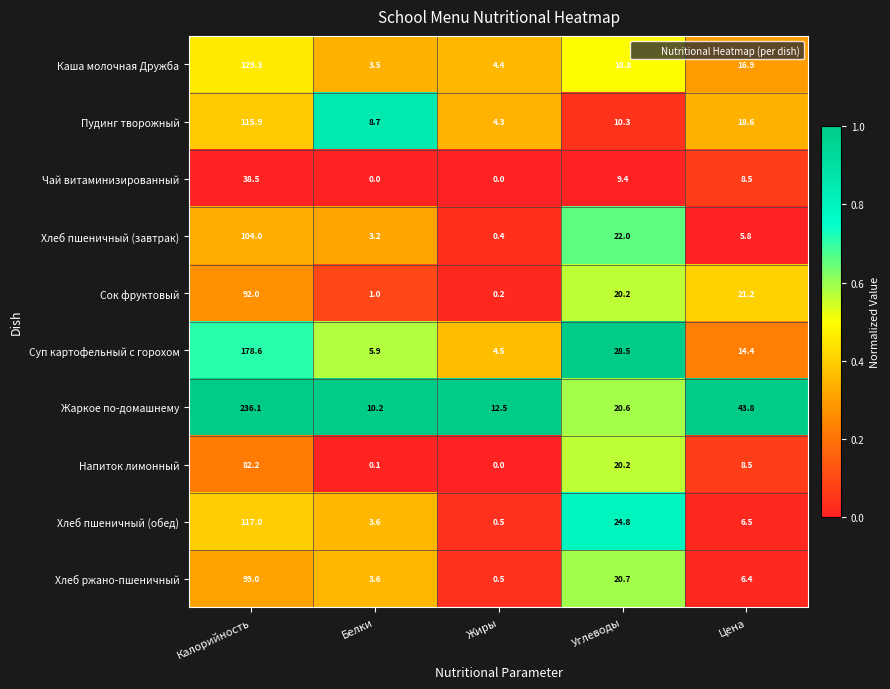

Between Калорийность and Цена, which series saw the biggest shift?

Жаркое по-домашнему